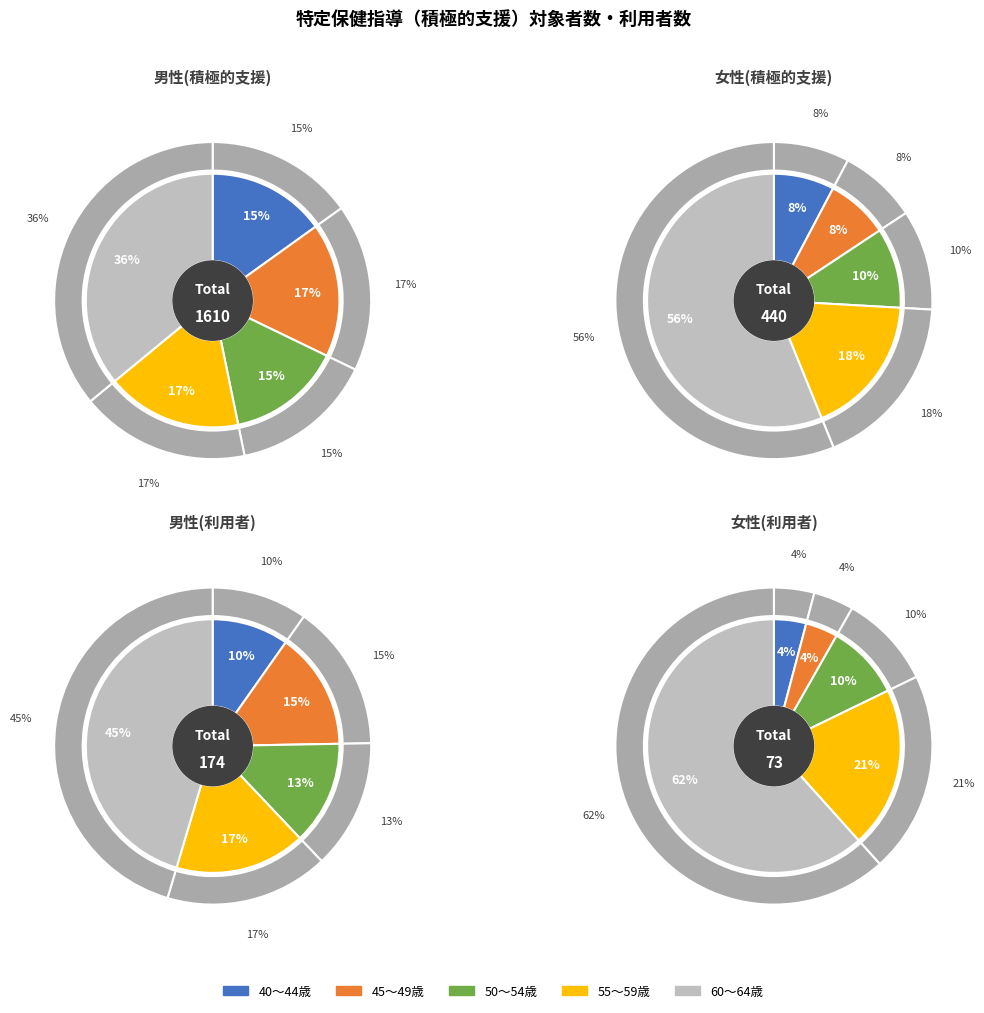

At 計, list the series in order from smallest to largest.

40～44歳, 50～54歳, 45～49歳, 55～59歳, 60～64歳